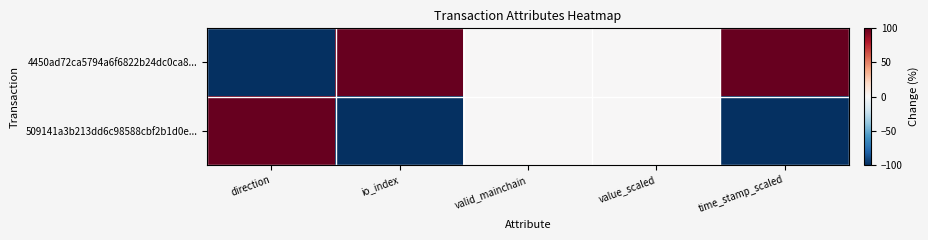

List the series in order of their peak value, lowest first.

4450ad72ca5794a6f6822b24dc0ca8..., 509141a3b213dd6c98588cbf2b1d0e...